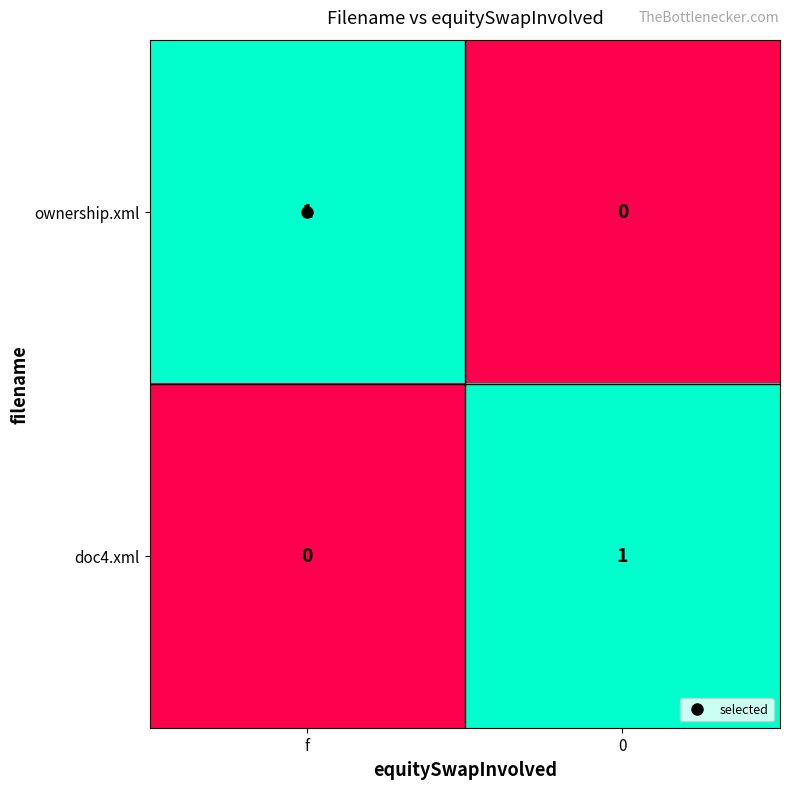

List the labels in order of ownership.xml value, largest first.

f, 0